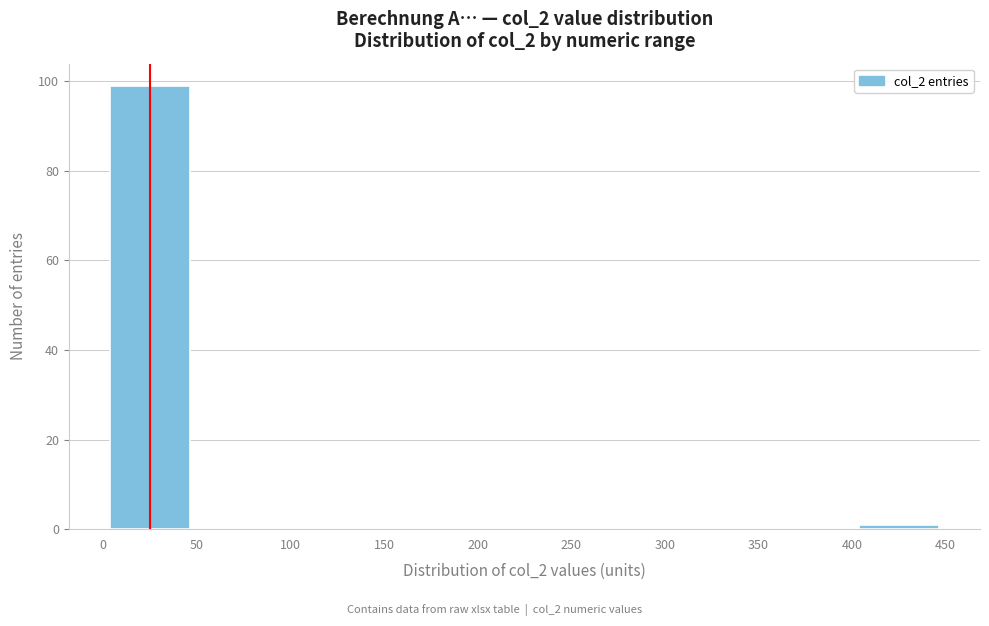

Reading left to right, transcribe this chart: for each bar, give the range it covers on the x-axis and its height. The values are not printed on the chart, so give them approximately, as read against the axis.

0 to 50: 100
50 to 100: 0
100 to 150: 0
150 to 200: 0
200 to 250: 0
250 to 300: 0
300 to 350: 0
350 to 400: 0
400 to 450: under 2